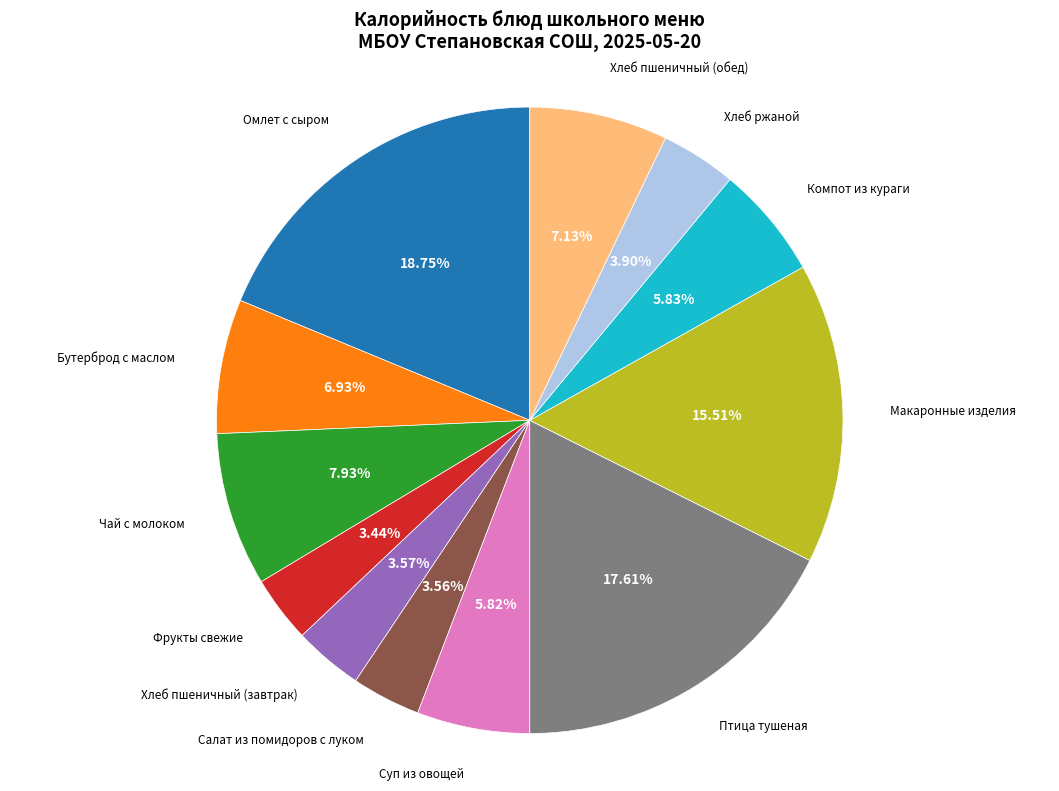

To the nearest percent, what is the difference between the largest and smallest slice percentages?

15%